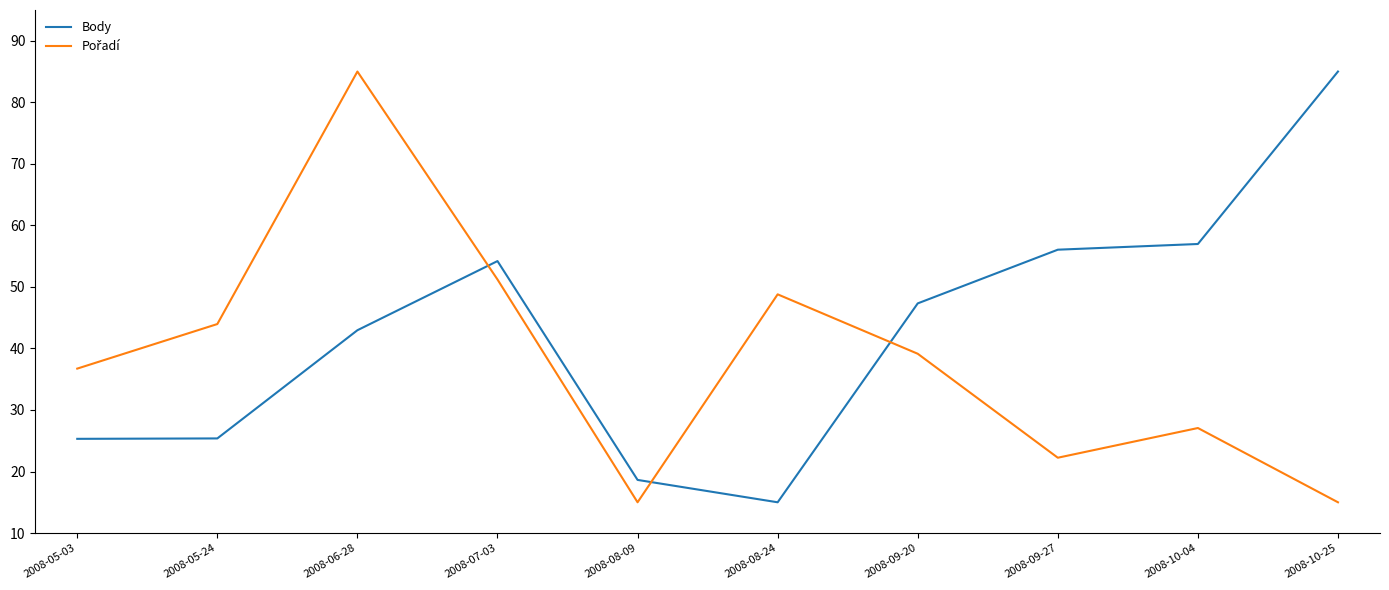

At which label does Body reach its peak?

2008-10-25